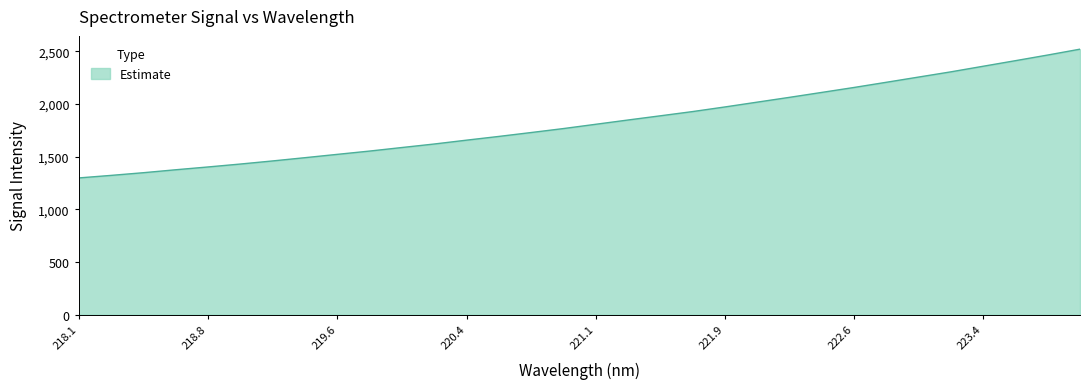

What is the smallest value displayed?

1297.4